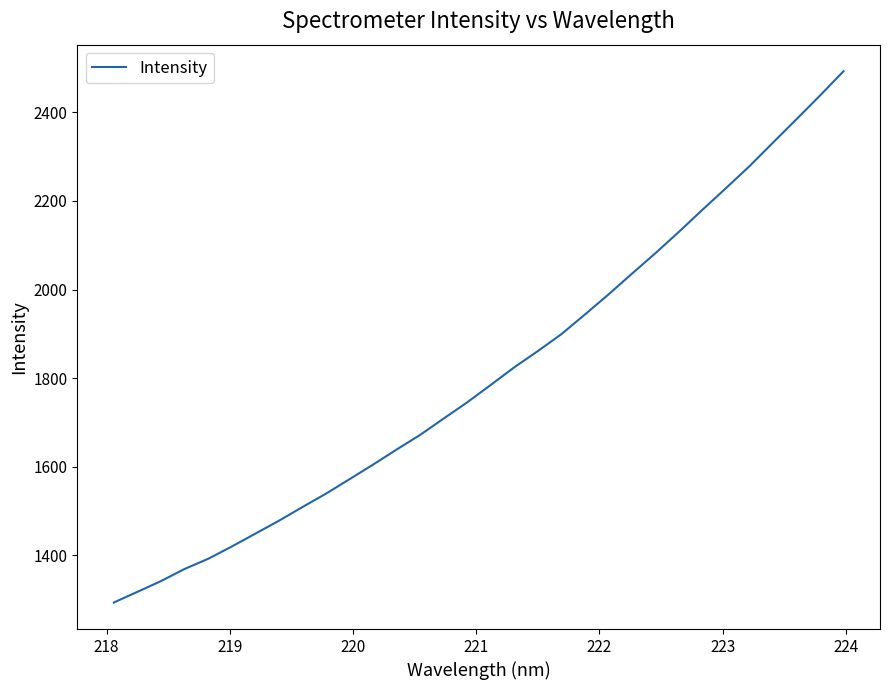

Does the chart display data point markers on the line(s)?

No